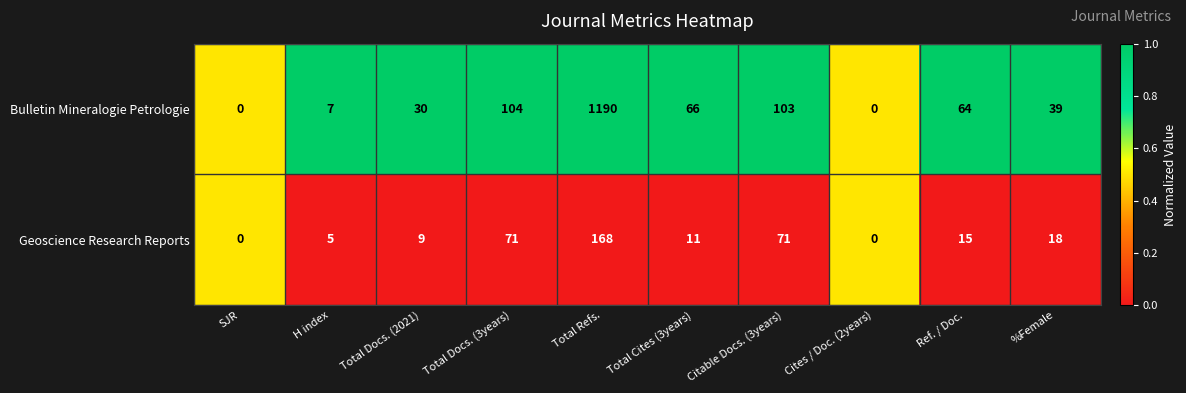

List the series in order of their peak value, highest first.

Bulletin Mineralogie Petrologie, Geoscience Research Reports